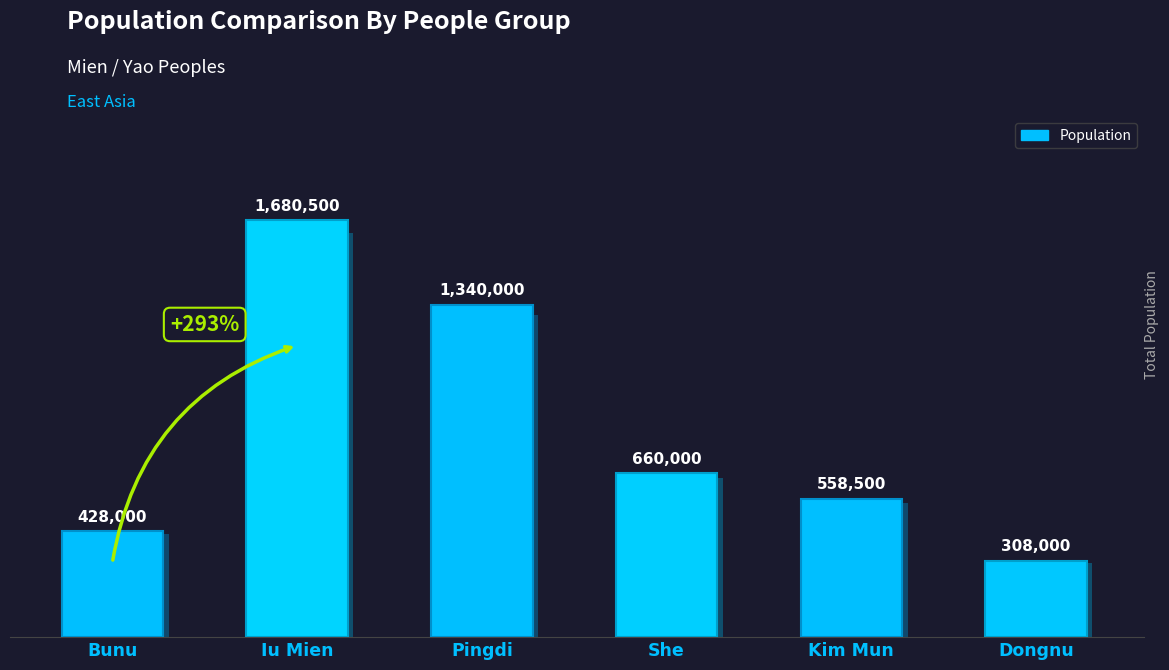

Which has a higher value, She or Bunu?

She